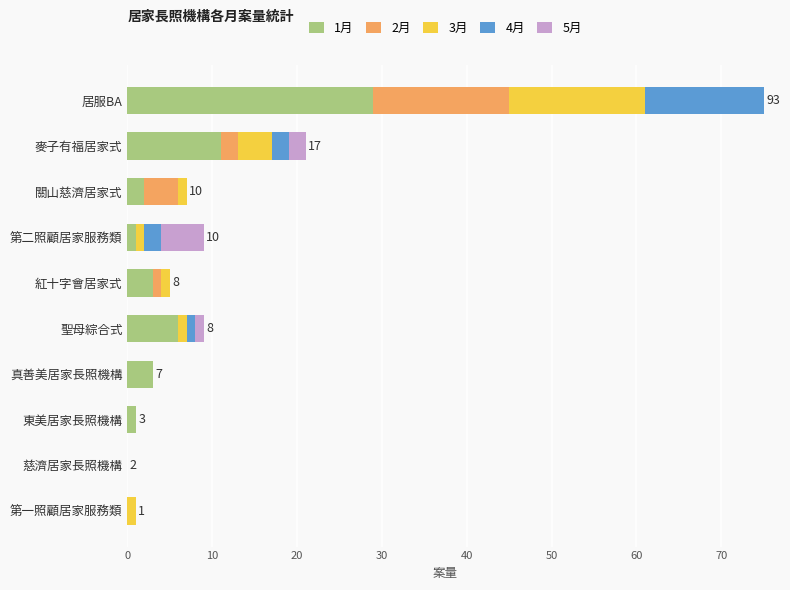

How many distinct data groups are displayed?

5